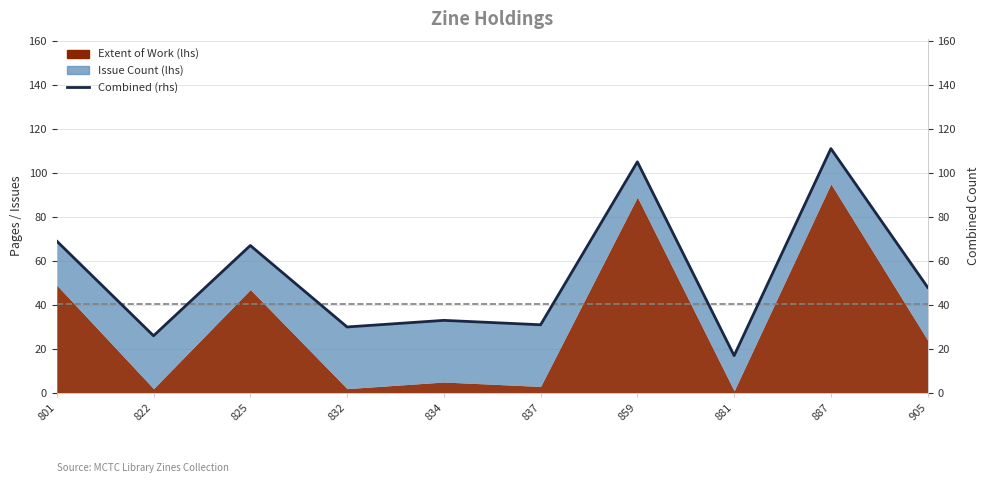

What is the difference between the maximum and second lowest values?

85